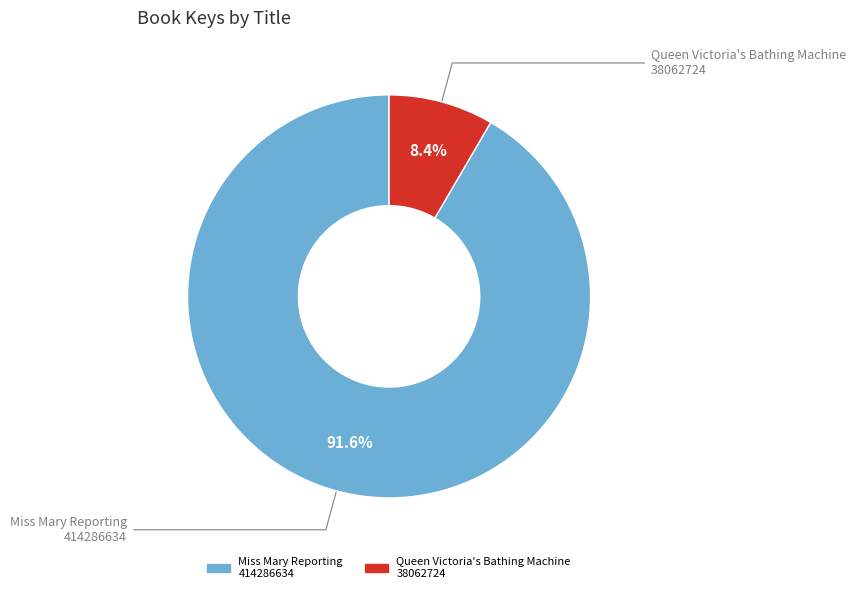

Does any single category account for the majority?

Yes